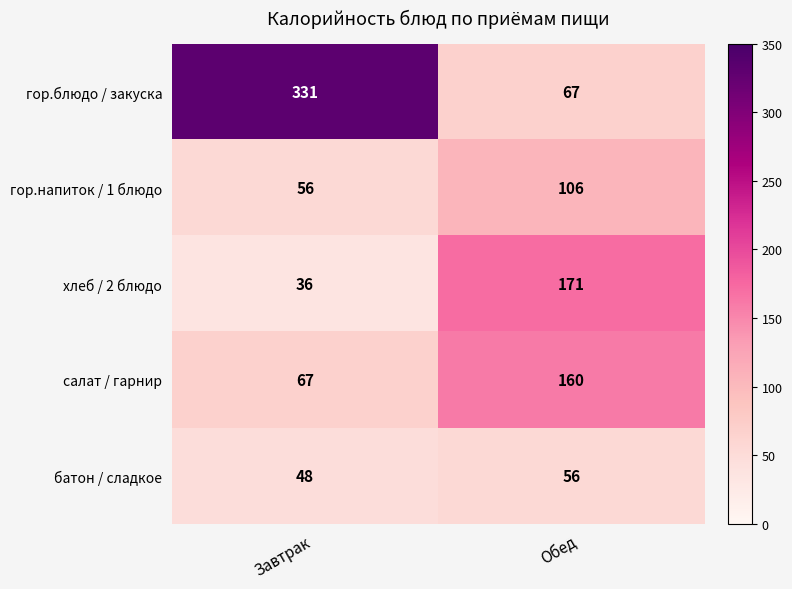

What is the average value of the хлеб / 2 блюдо series?

104